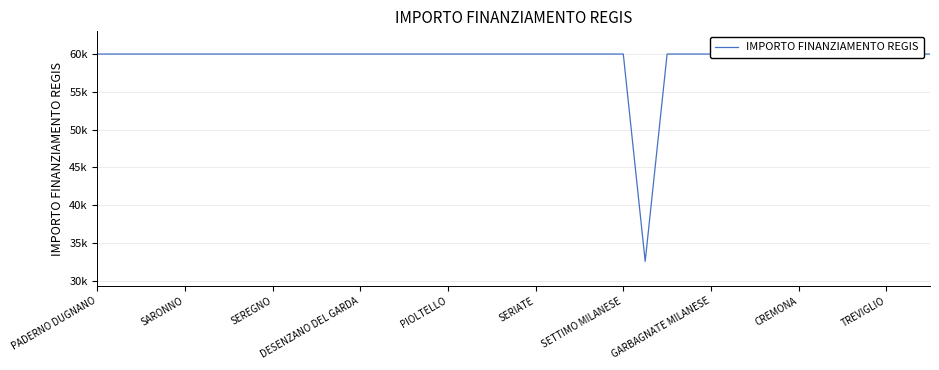

True or false: the data has more than 1 interior local peaks.

False